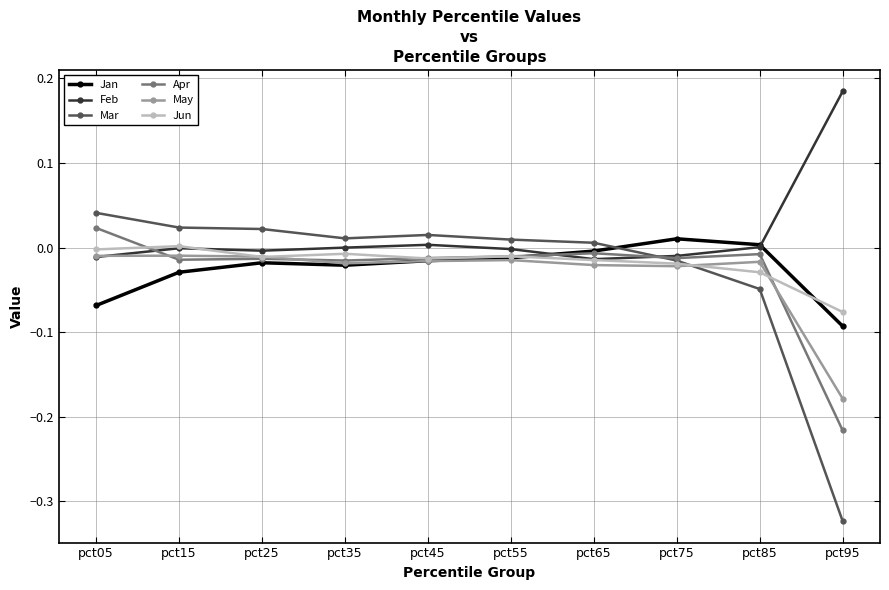

Which series ends up on top after the final intersection of Jun and May?

Jun